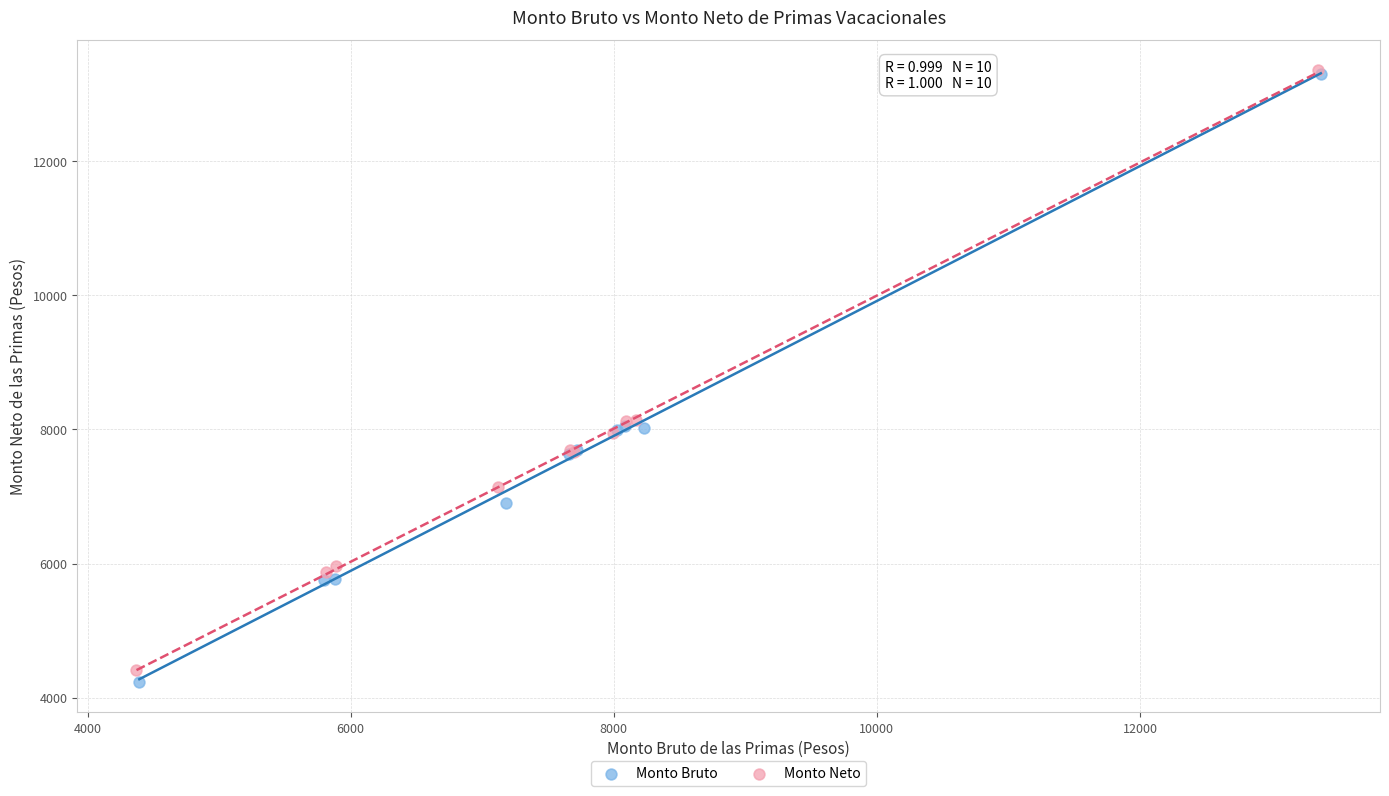

What are all the series names shown in the legend?

Monto Bruto, Monto Neto